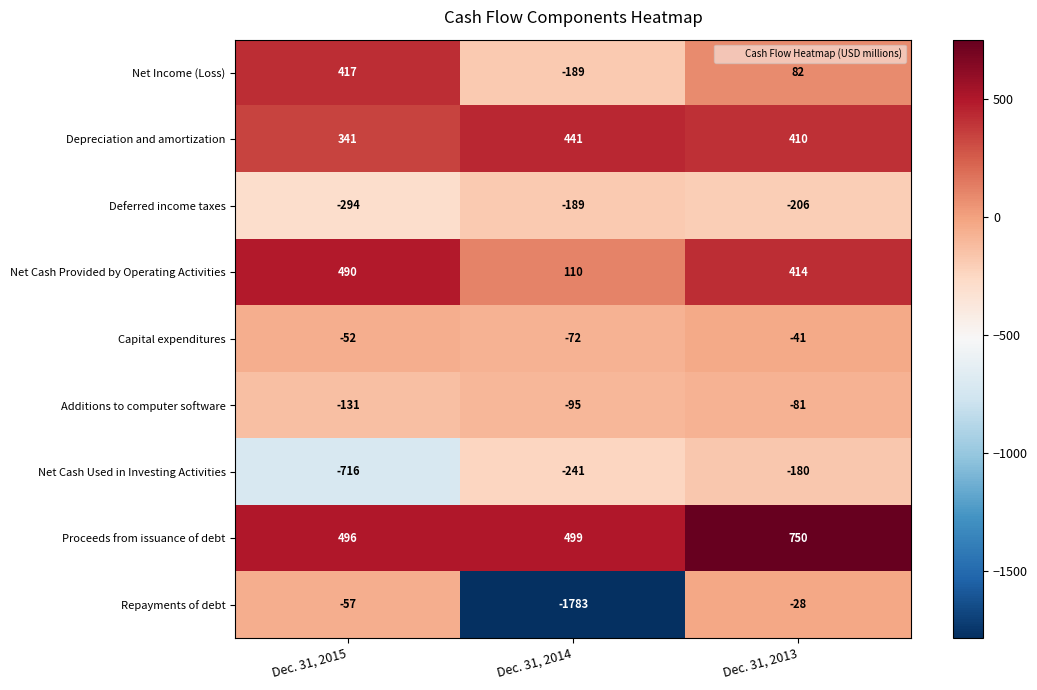

What is the difference between the maximum and second lowest values in the Net Cash Used in Investing Activities series?

61